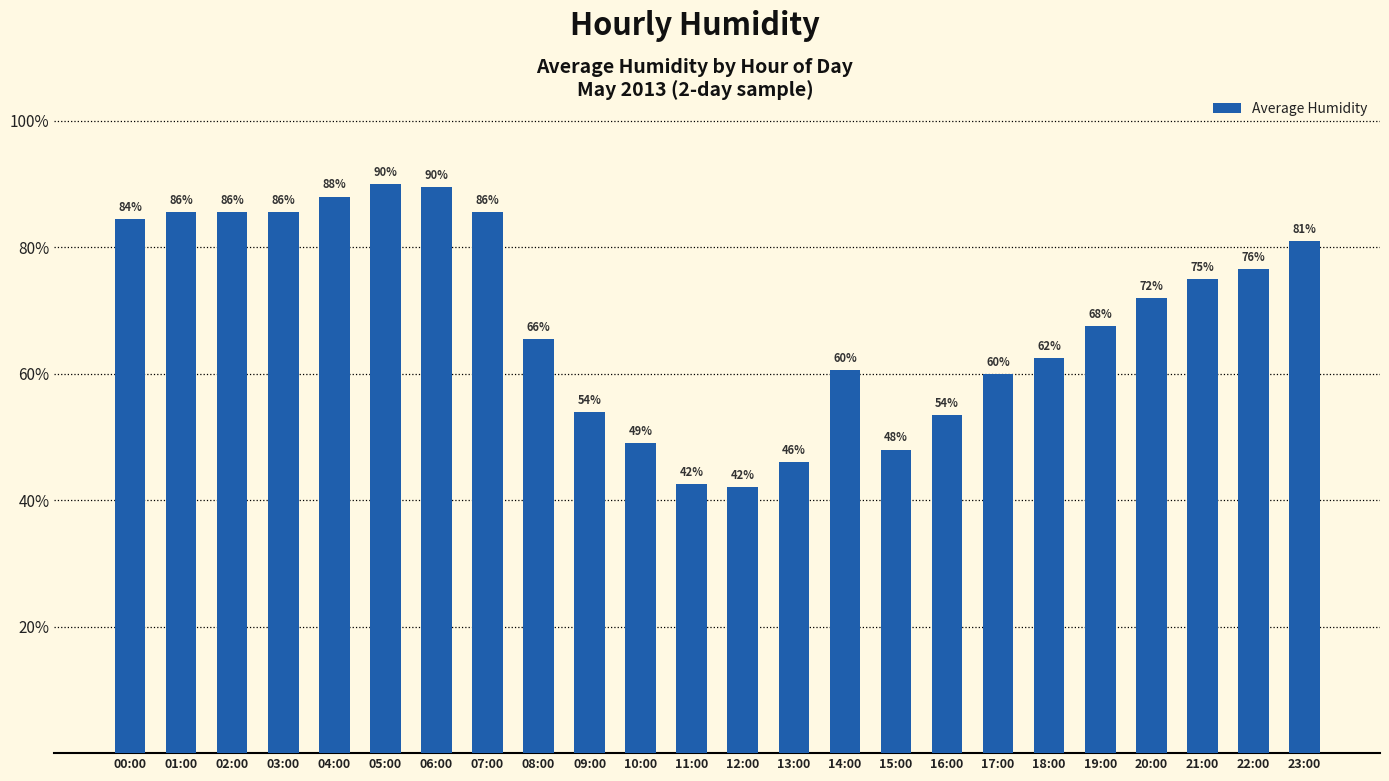

What position from the right is 08:00?

16